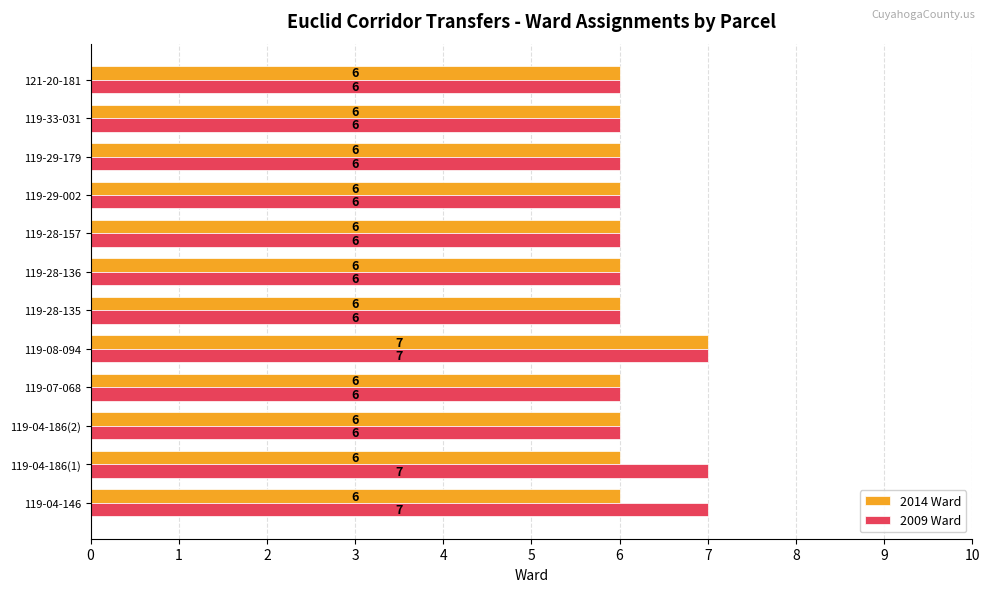

What is the average value of the 2014 Ward series?

6